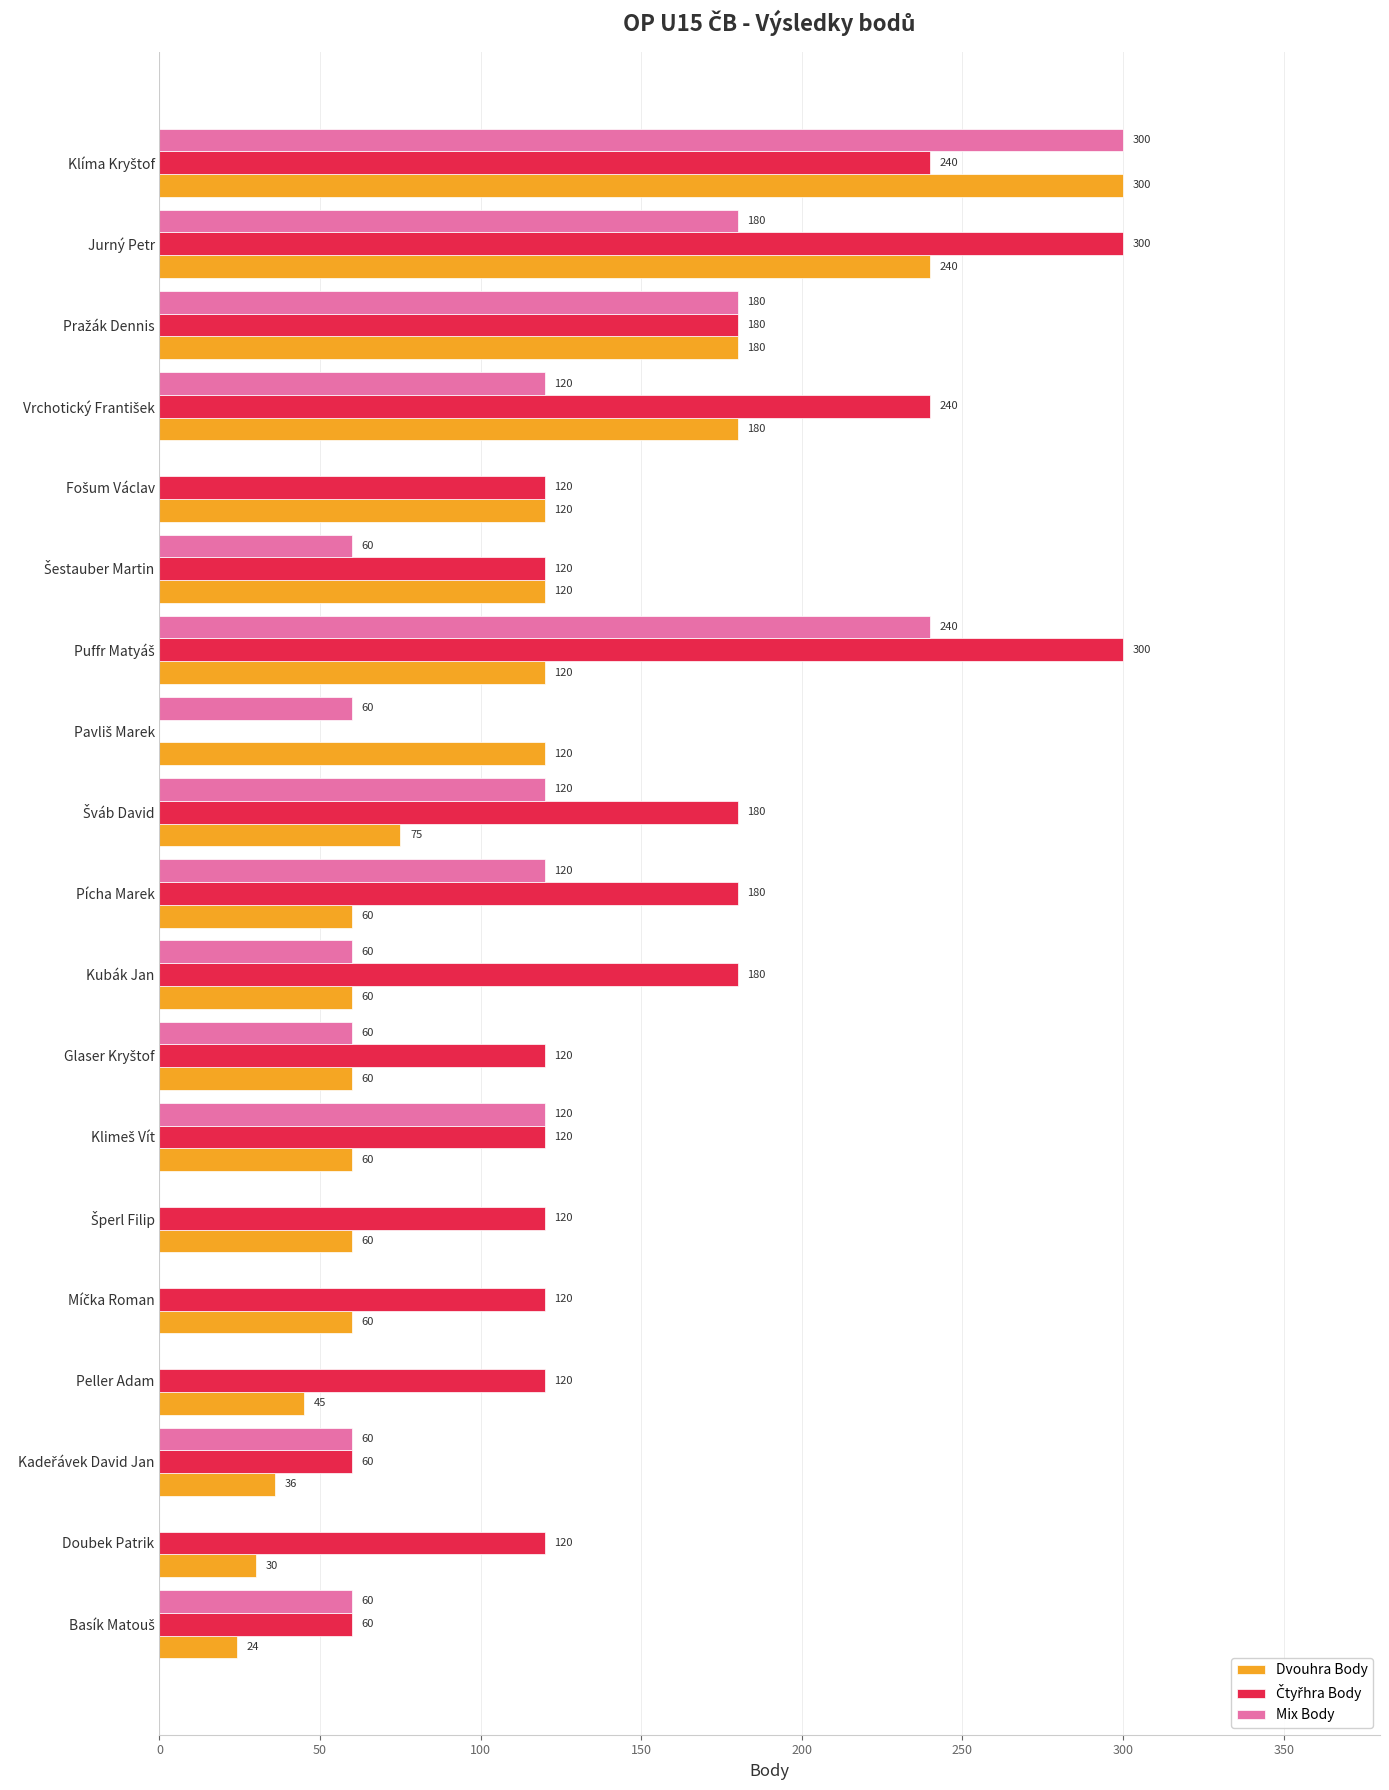

What is the maximum value shown in the chart?

300